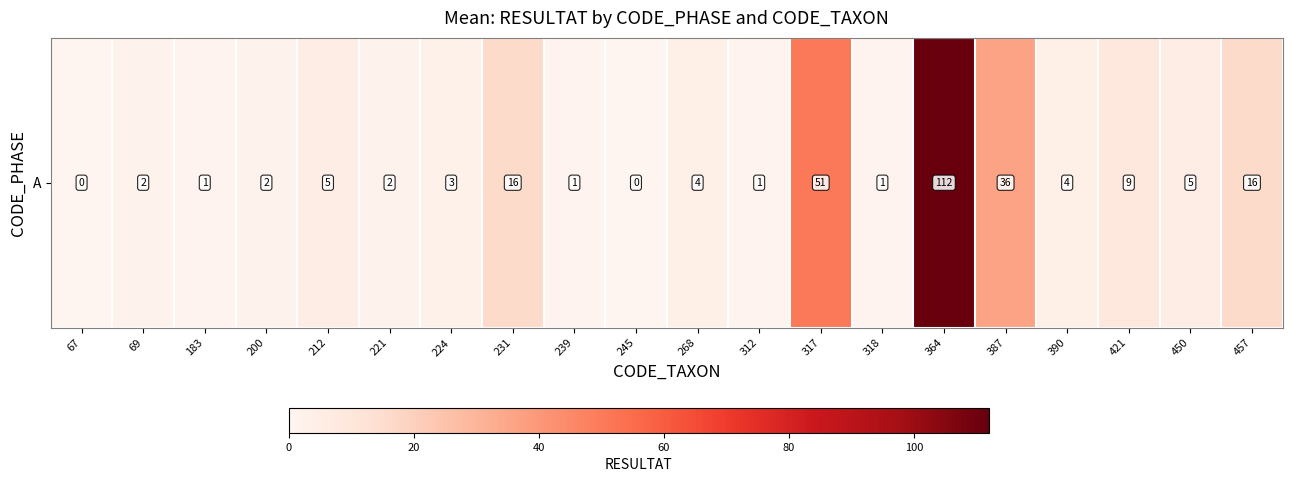

List the labels in order of value, largest first.

364, 317, 387, 231, 457, 421, 212, 450, 268, 390, 224, 69, 200, 221, 183, 239, 312, 318, 67, 245